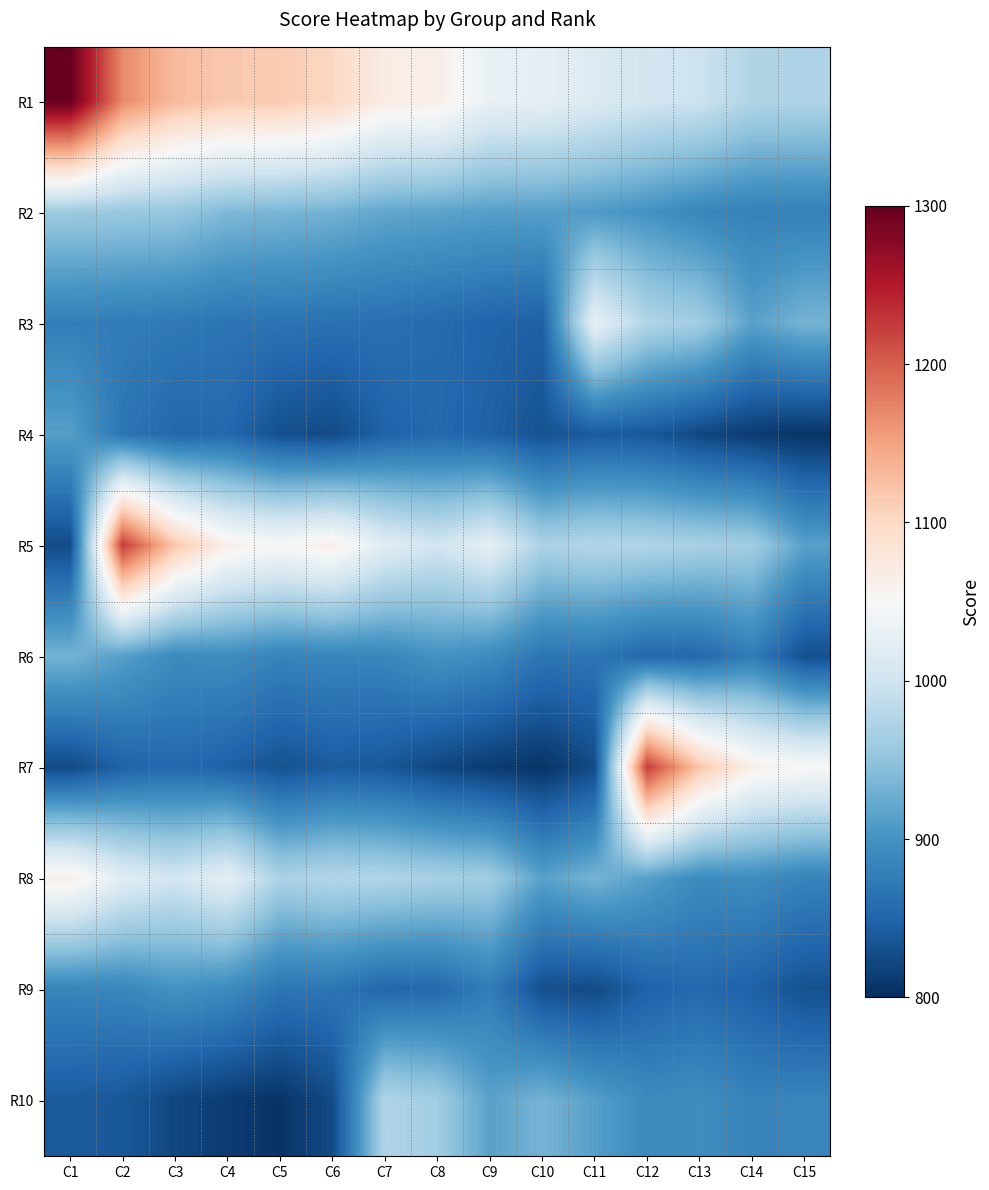

At which category does the chart reach its minimum across all series?

C15